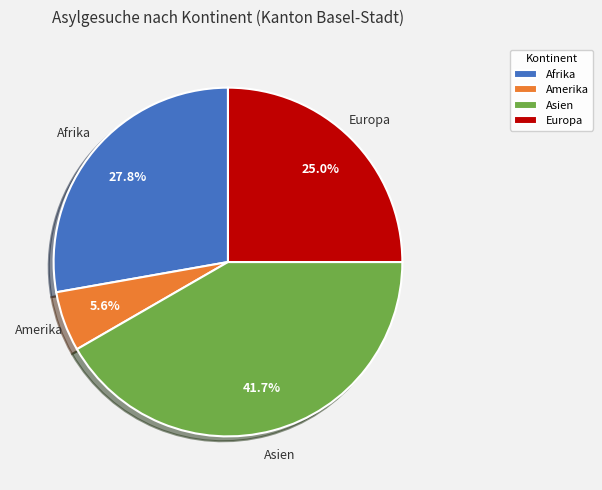

Rank the categories by value from highest to lowest.

Asien, Afrika, Europa, Amerika